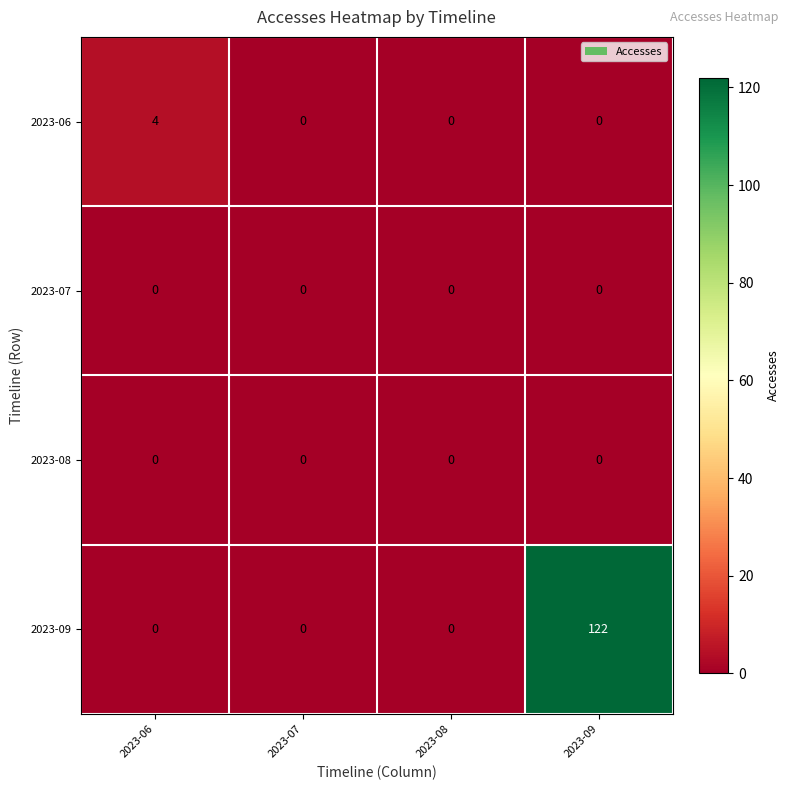

Count the 2023-06 values in the range 0 to 4.

4